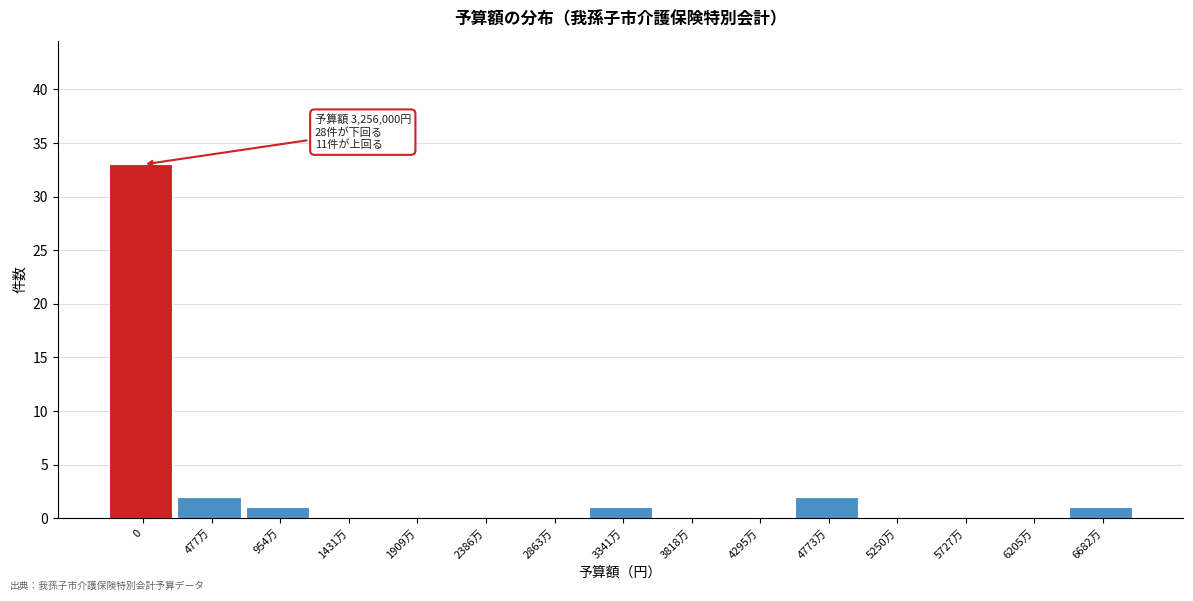

Reading left to right, list all the values displayed in this chart.

0=33	477万=2	954万=1	1431万=0	1909万=0	2386万=0	2863万=0	3341万=1	3818万=0	4295万=0	4773万=2	5250万=0	5727万=0	6205万=0	6682万=1